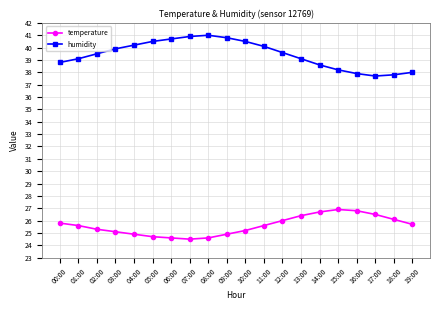

True or false: temperature and humidity cross at least once.

False